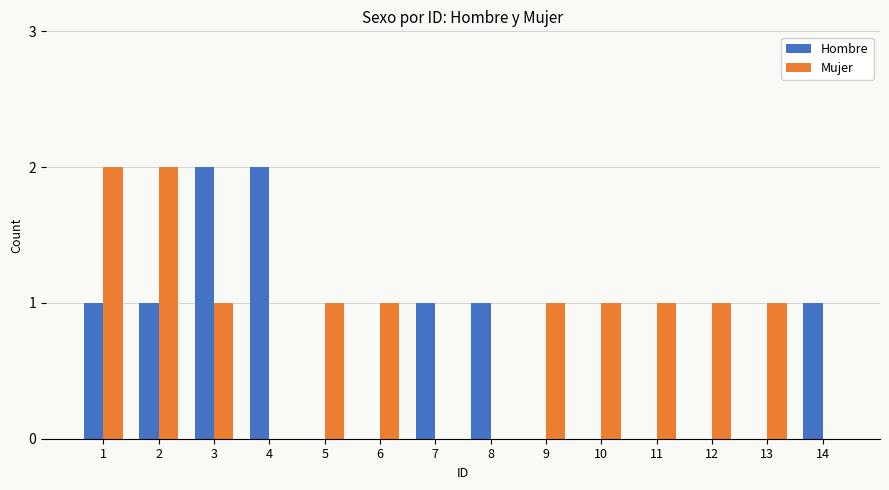

What is the maximum value for Mujer?

2